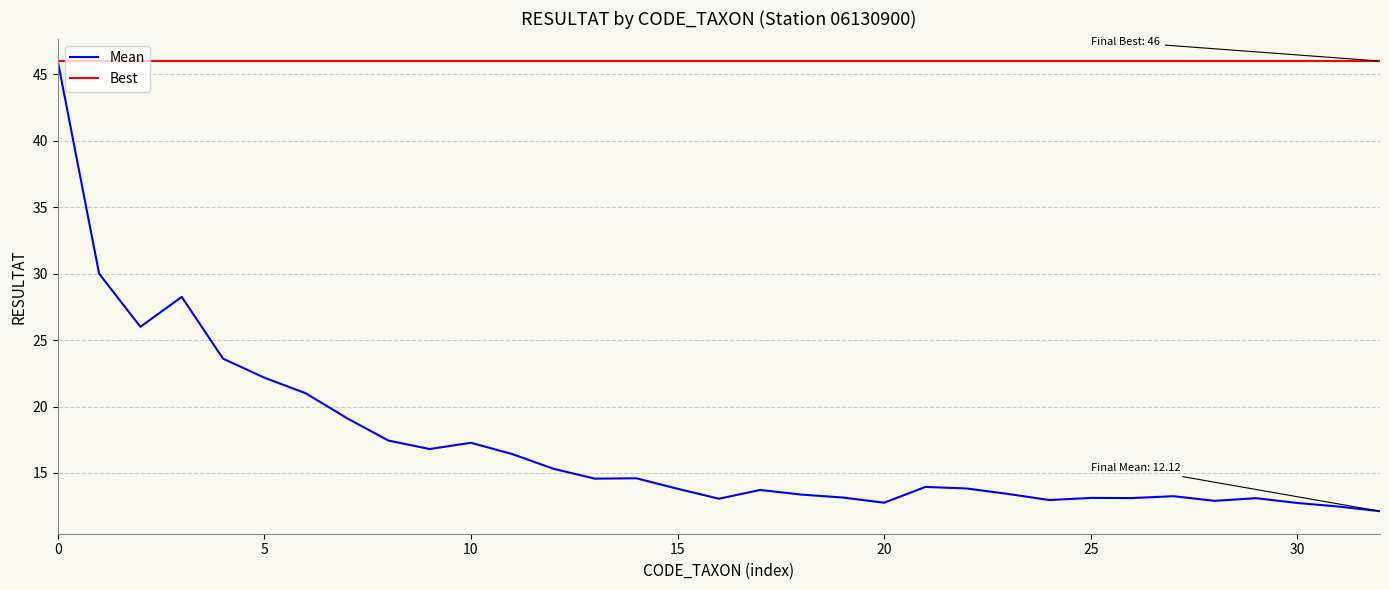

What is the greatest value displayed?

46.0